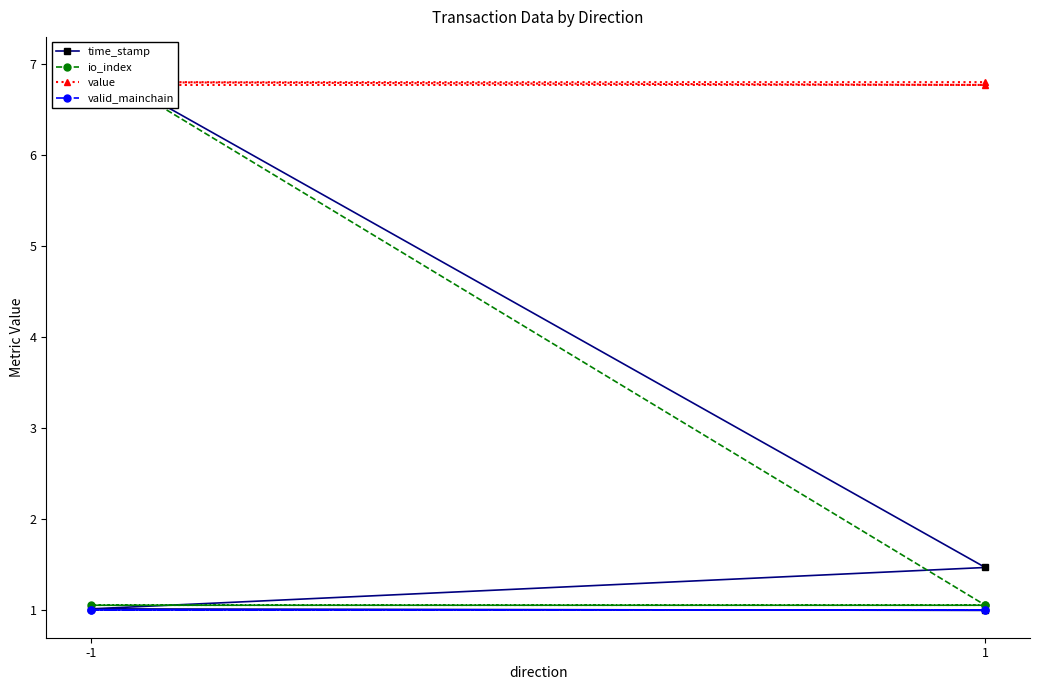

How many data points in time_stamp are above 1?

3